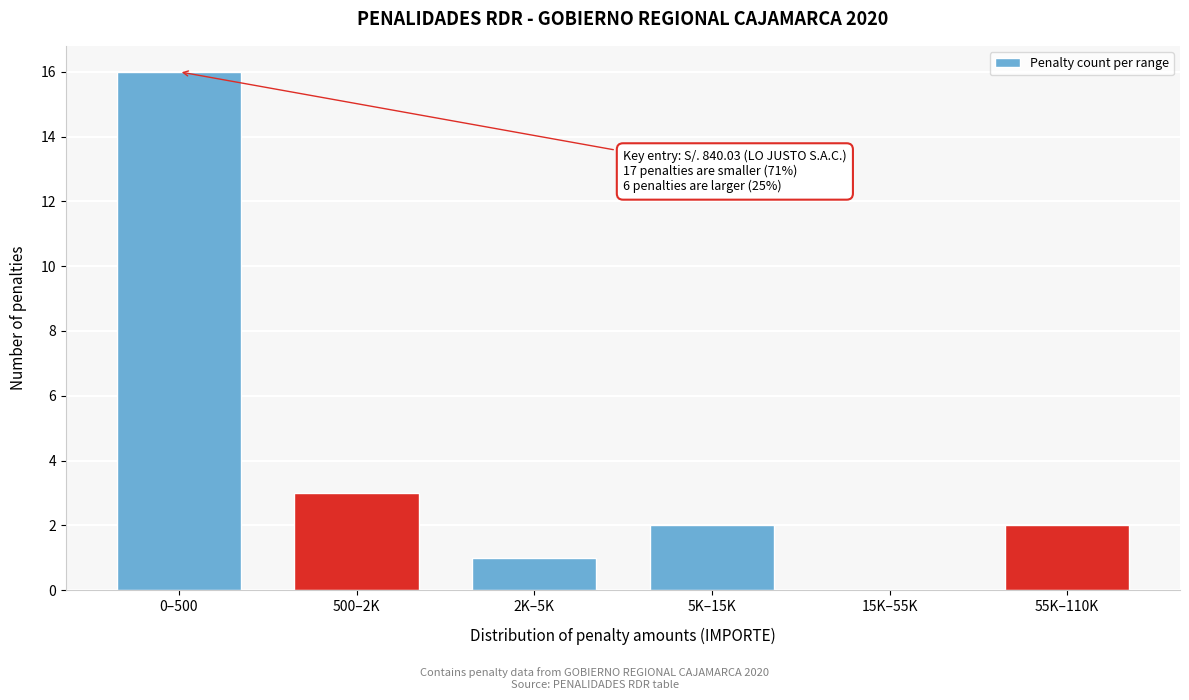

Reading right to left, list all the values displayed in this chart.

55K–110K=2	15K–55K=0	5K–15K=2	2K–5K=1	500–2K=3	0–500=16